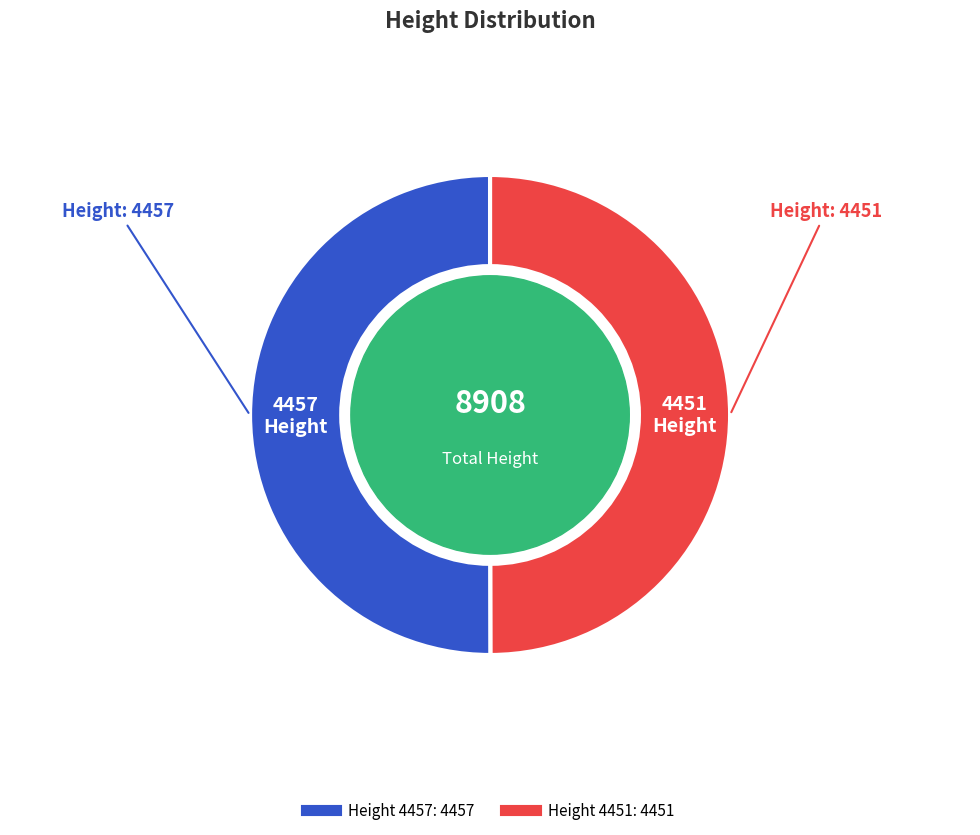

What is the smallest slice in the pie chart?

4451